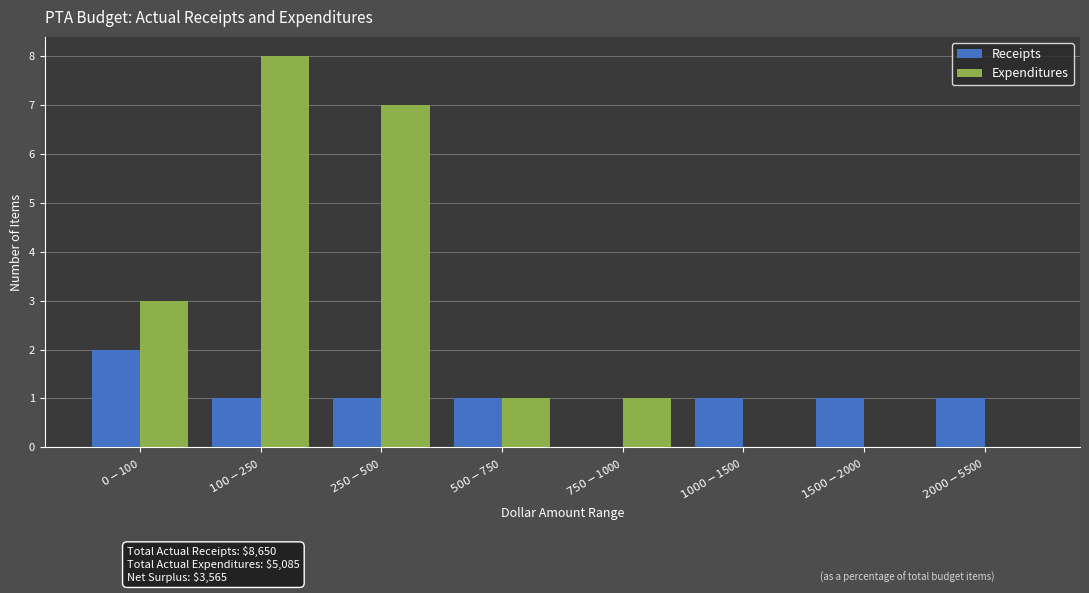

What is the highest value of the Expenditures series?

8